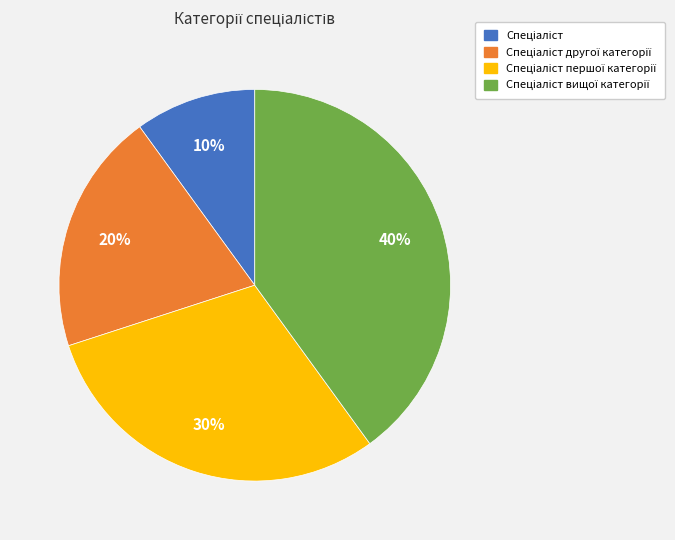

Is there any slice that represents more than half of the pie?

No